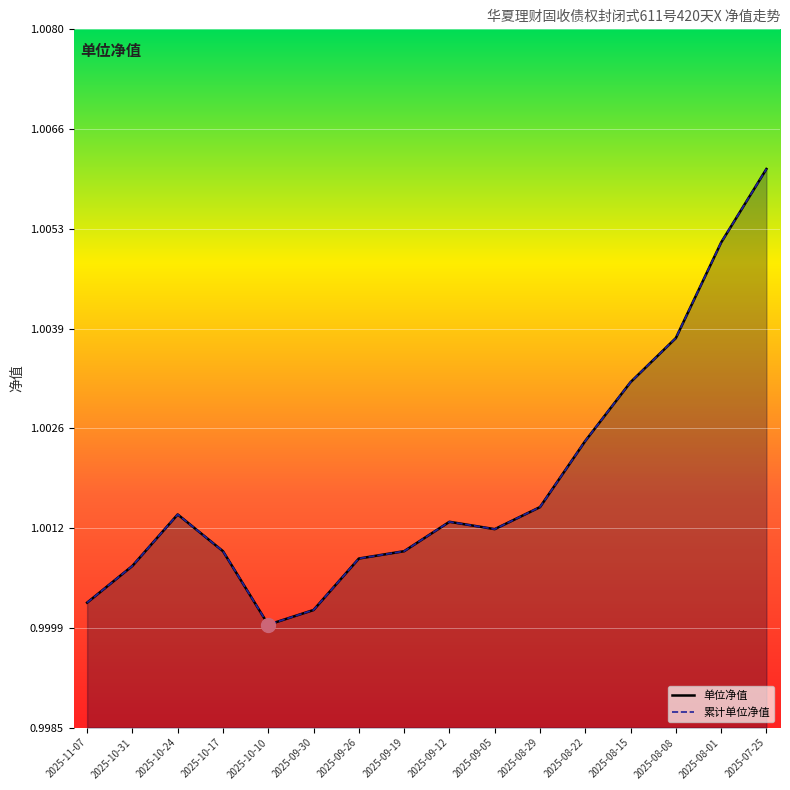

Is the value of 累计单位净值_line at 2025-10-10 greater than the value of 单位净值_line at 2025-09-19?

No